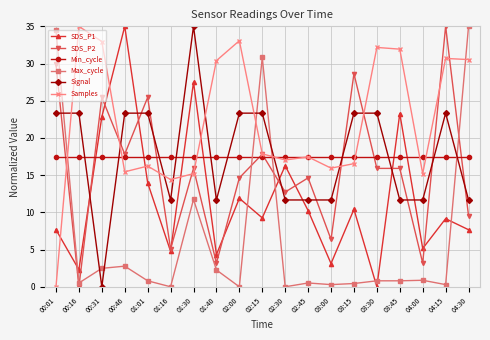

Where does the Samples series first go above 17?

00:16